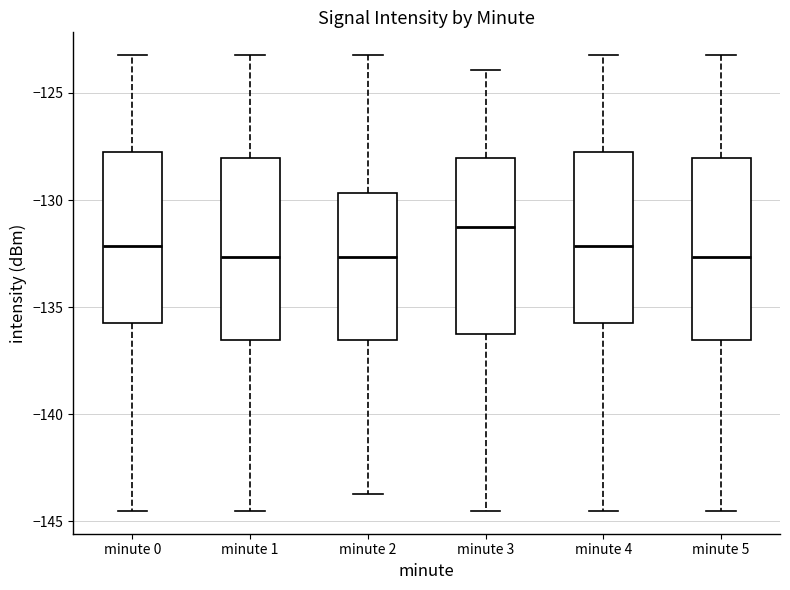

Which box's median line is the highest?

minute 3